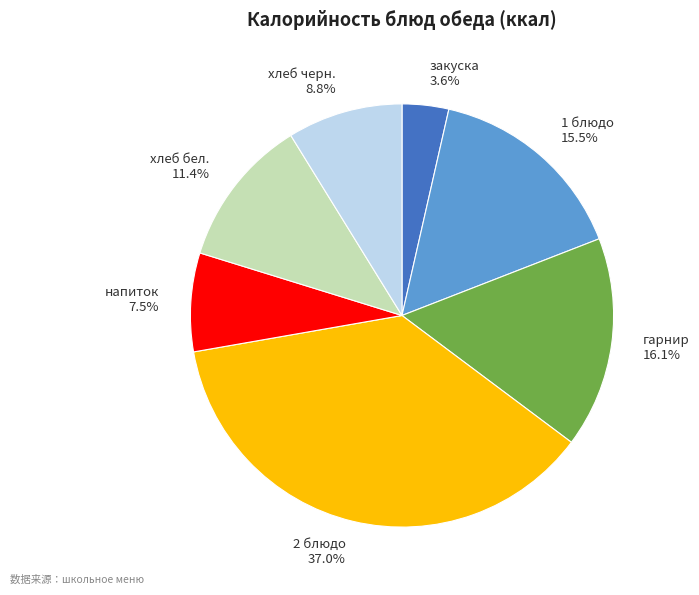

To the nearest percent, what is the difference between the 2 блюдо and хлеб бел. slice percentages?

26%